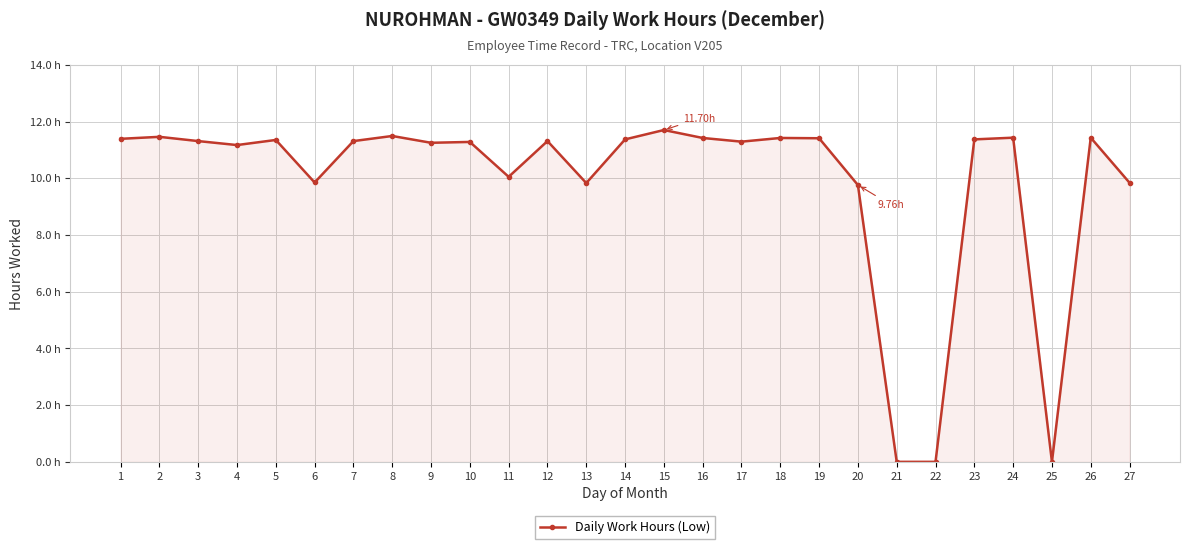

Which has a higher value, 4 or 7?

7